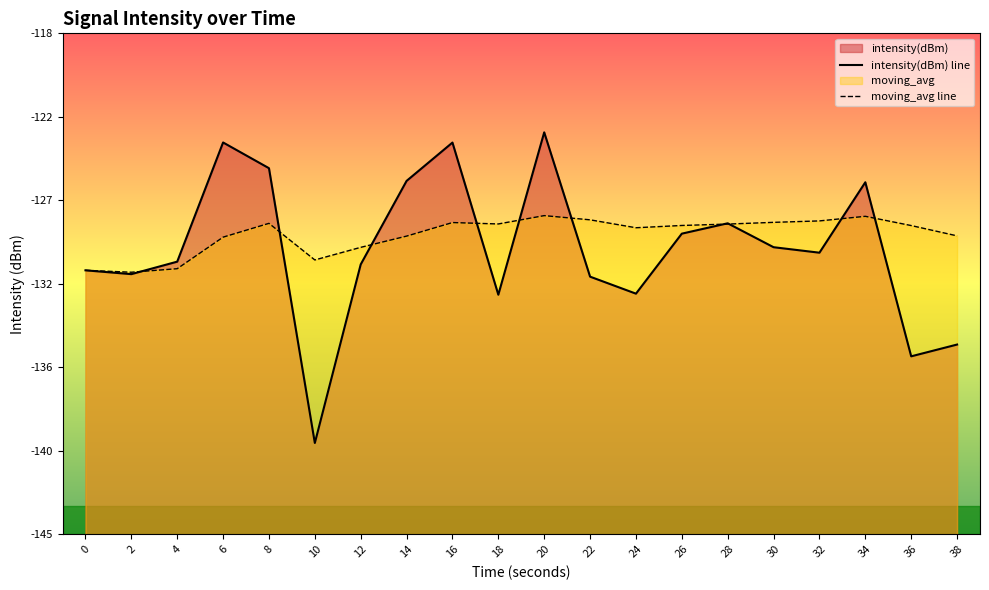

Where do intensity(dBm) line and moving_avg line first cross each other?

2 and 4